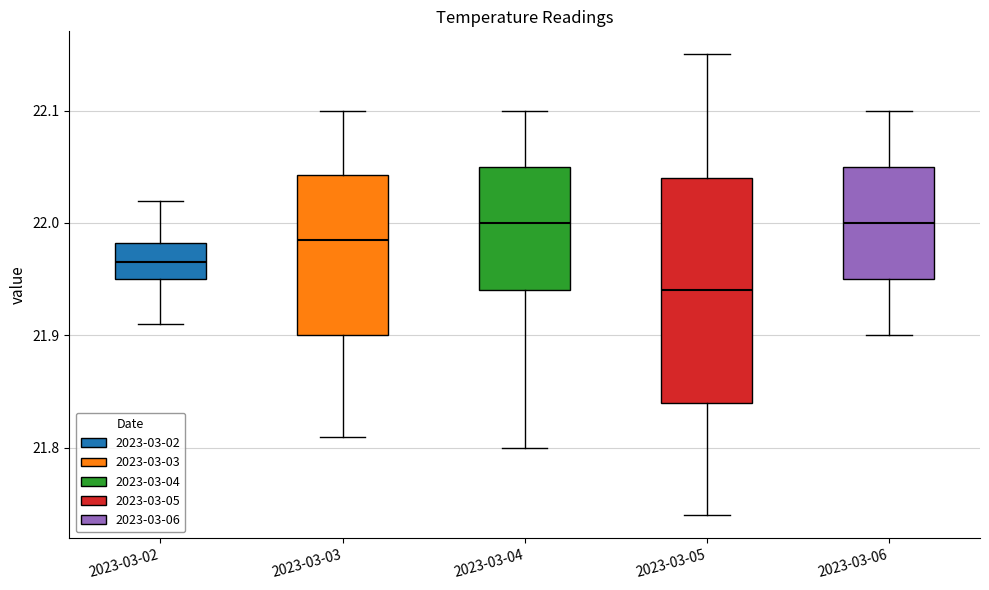

Which box is the tallest, from its lower edge to its upper edge?

2023-03-05